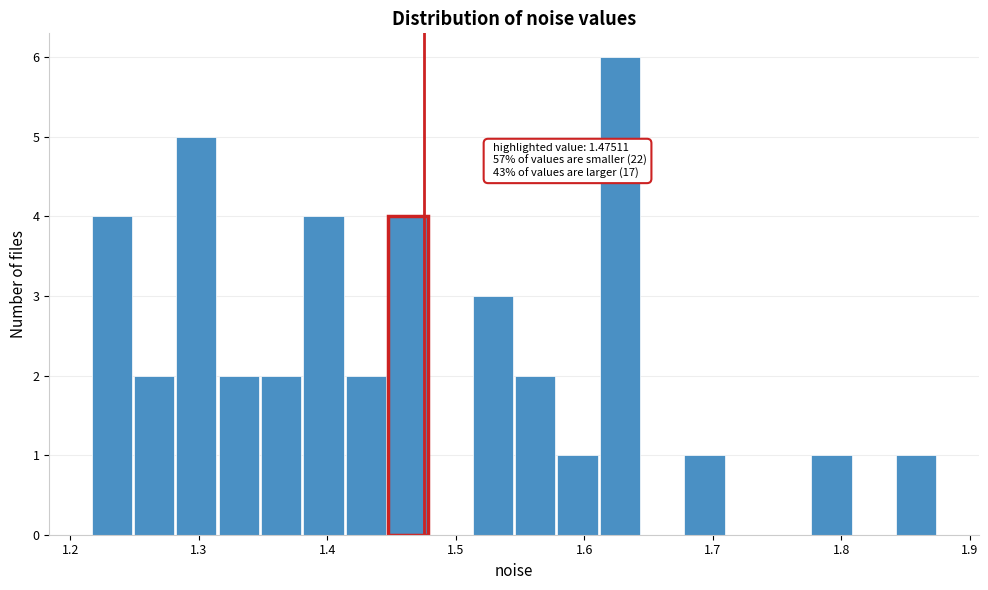

Around what value on the x-axis is the tallest bar? Give the approximate position of its centre, as read against the axis.

1.63